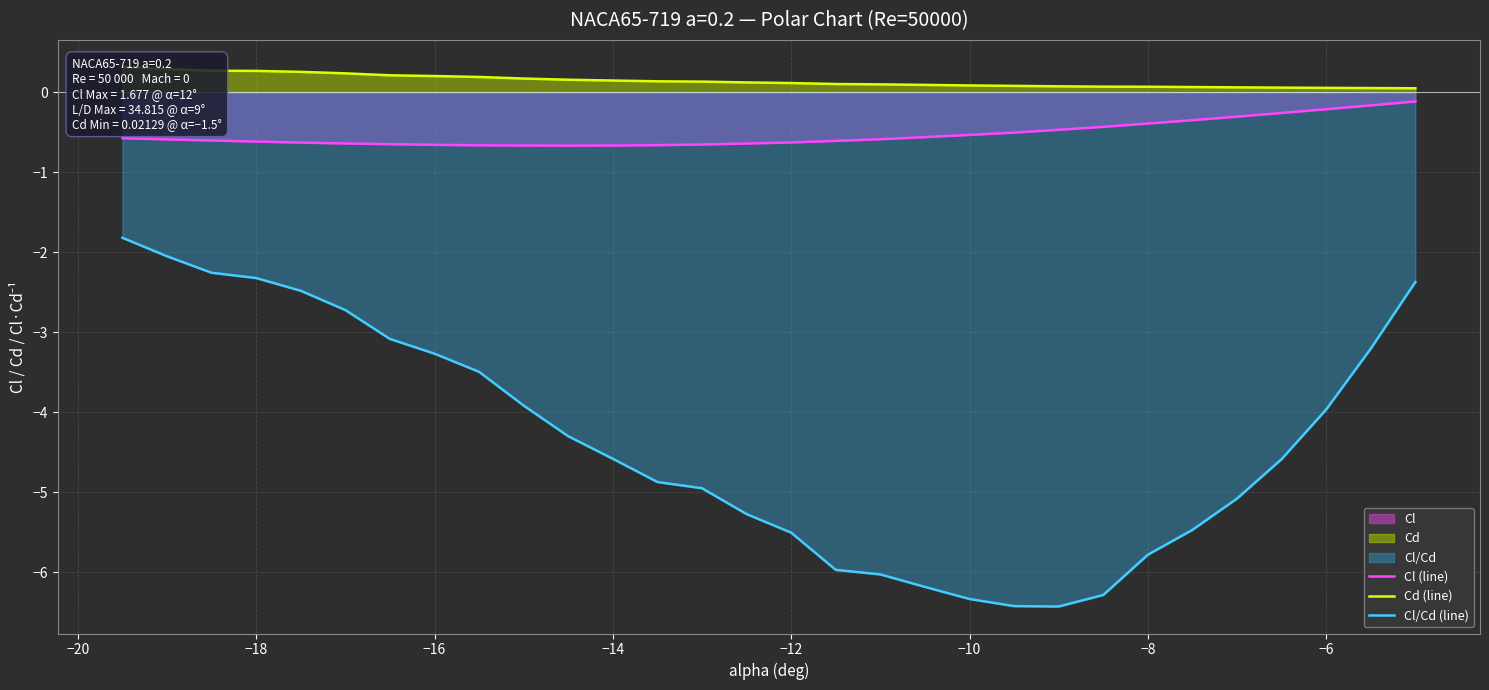

In Cl/Cd (line), how many points are lower than both neighbors (excluding endpoints)?

1